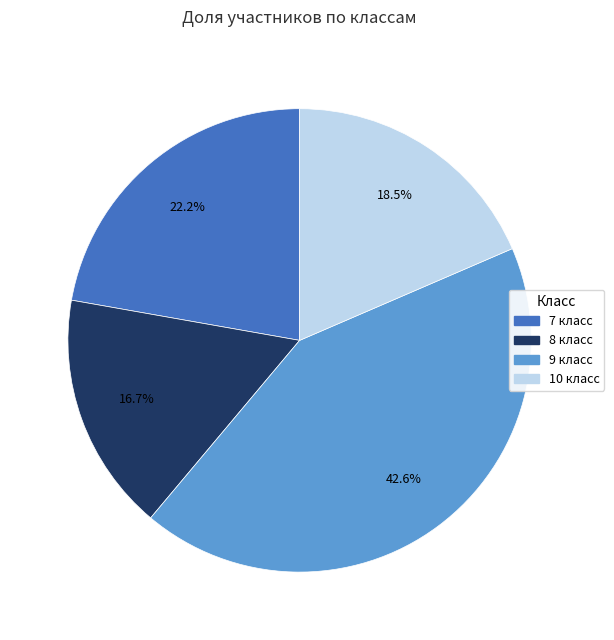

What percentage is the 7 класс slice, to the nearest percent?

22%